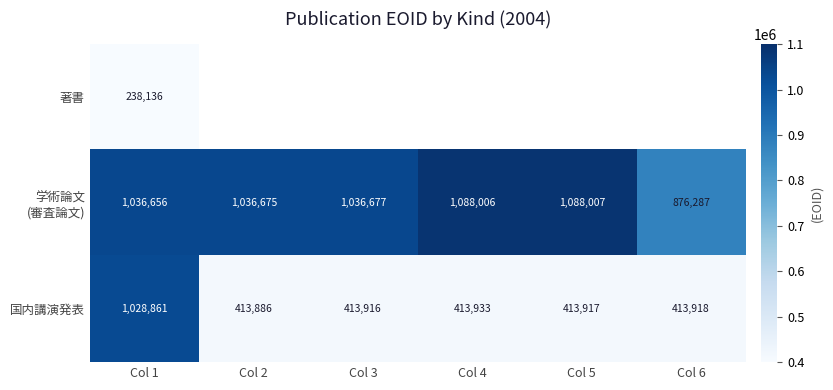

The 国内講演発表 series shows 142805.5 at Col 4. True or false?

False